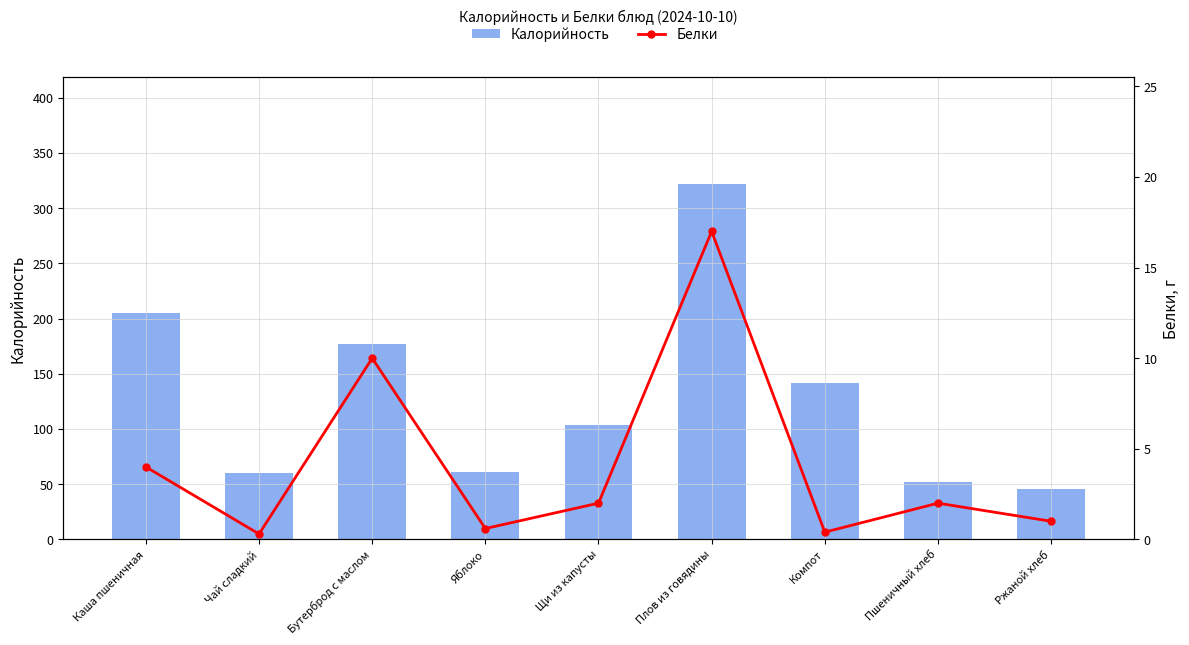

Is it true that Калорийность equals 205.0 at Каша пшеничная?

True